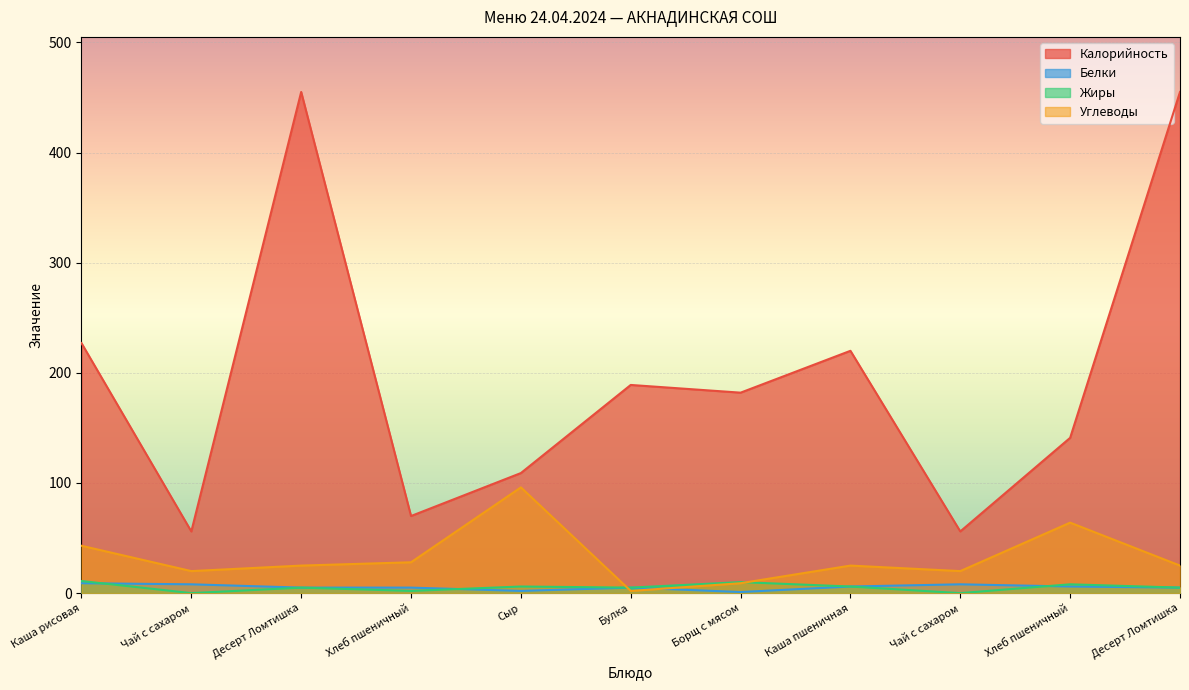

What is the label of the 10th point from the right?

Чай с сахаром